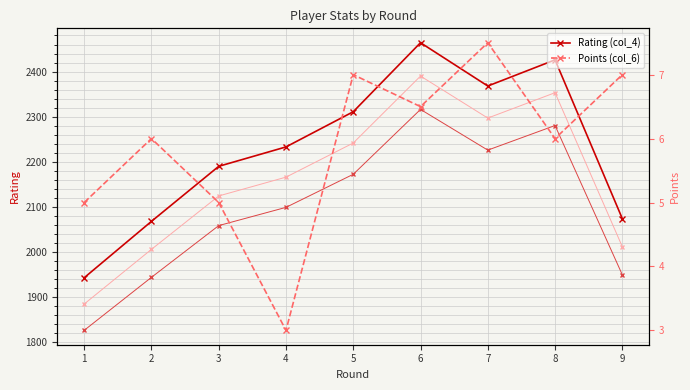

True or false: Points (col_6) and Rating (col_4) cross at least once.

False